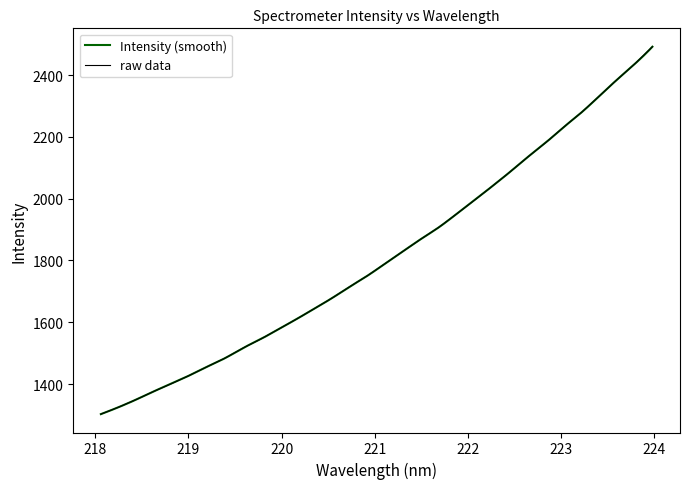

Reading right to left, what are all the values shown in this chart?

223.9802=2492.0	223.7895=2435.9	223.5987=2384.8	223.408=2331.5	223.2172=2278.8	223.0264=2231.3	222.8355=2181.6	222.6447=2135.4	222.4538=2087.2	222.263=2040.8	222.0721=1995.5	221.8812=1951.2	221.6902=1907.8	221.4993=1870.1	221.3083=1830.7	221.1174=1791.2	220.9264=1751.6	220.7354=1715.8	220.5444=1678.8	220.3533=1644.4	220.1623=1610.6	219.9712=1578.2	219.7801=1546.2	219.589=1517.0	219.3979=1484.6	219.2067=1457.0	219.0156=1428.6	218.8244=1402.1	218.6332=1376.9	218.442=1350.1	218.2508=1325.1	218.0596=1302.5